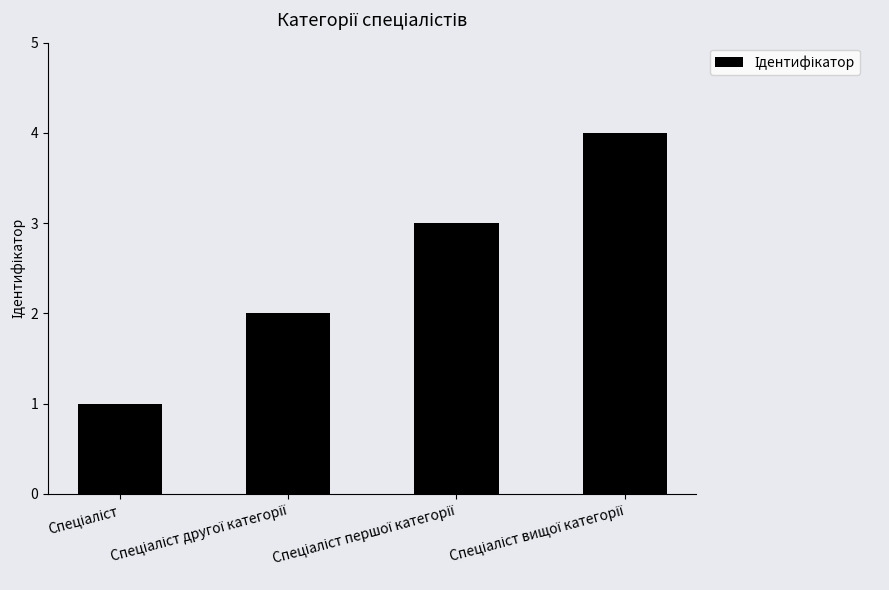

What is the value of the 1st bar from the left?

1